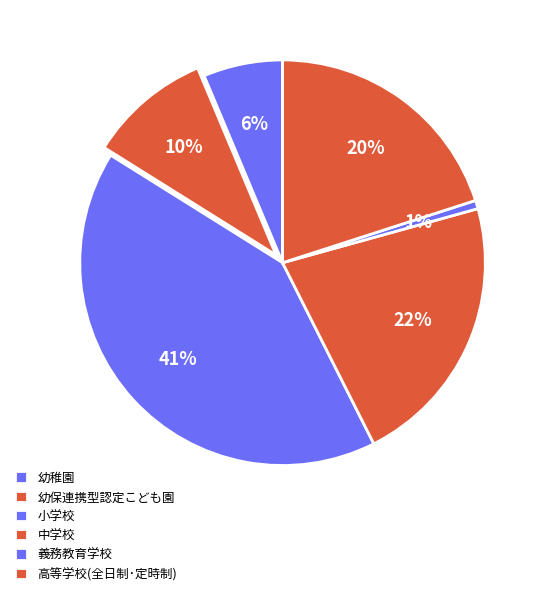

Which has a higher value, 高等学校(全日制･定時制) or 幼保連携型認定こども園?

高等学校(全日制･定時制)